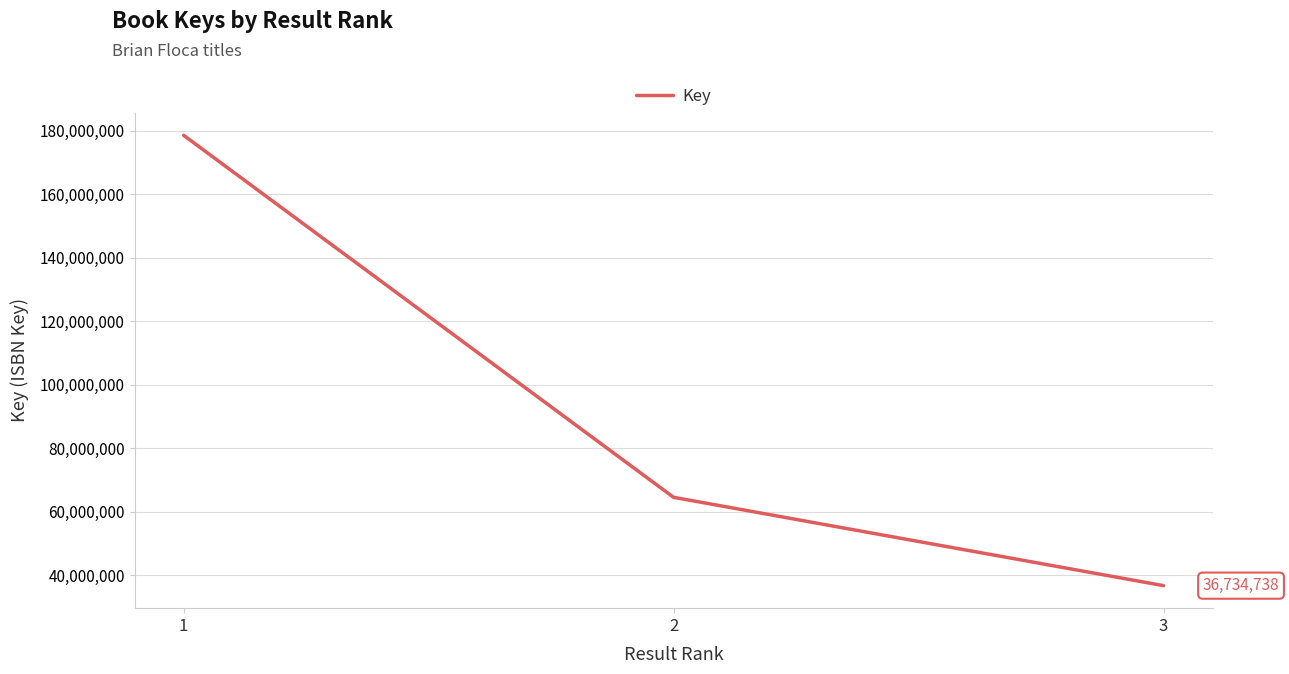

What is the smallest value displayed?

36734738